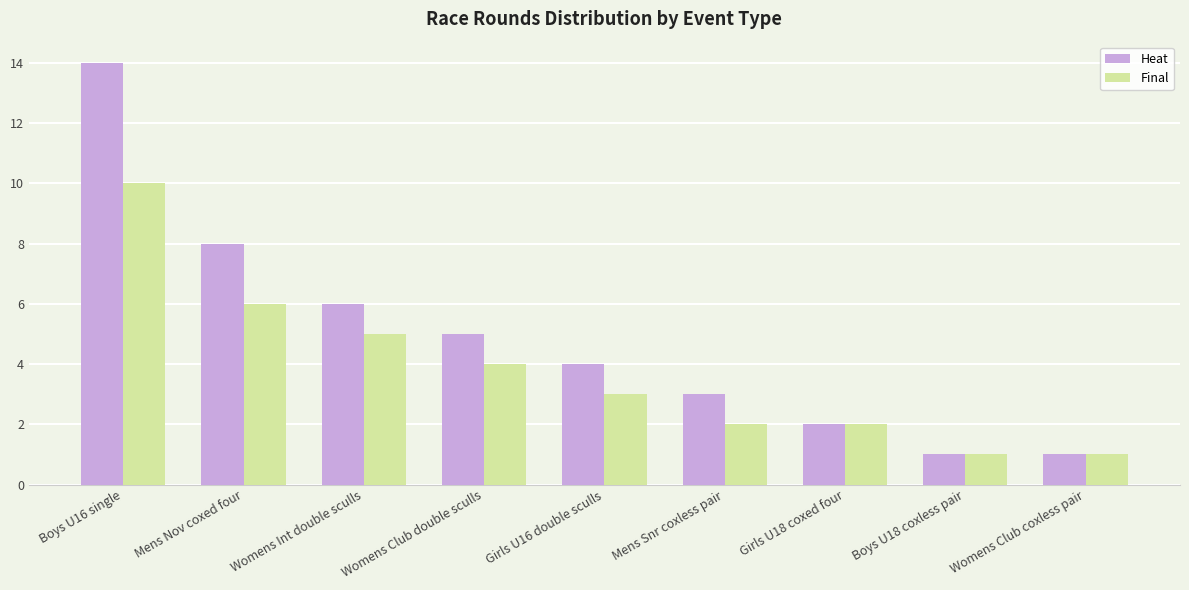

Which series changed the most between Mens Nov coxed four and Womens Club coxless pair?

Heat